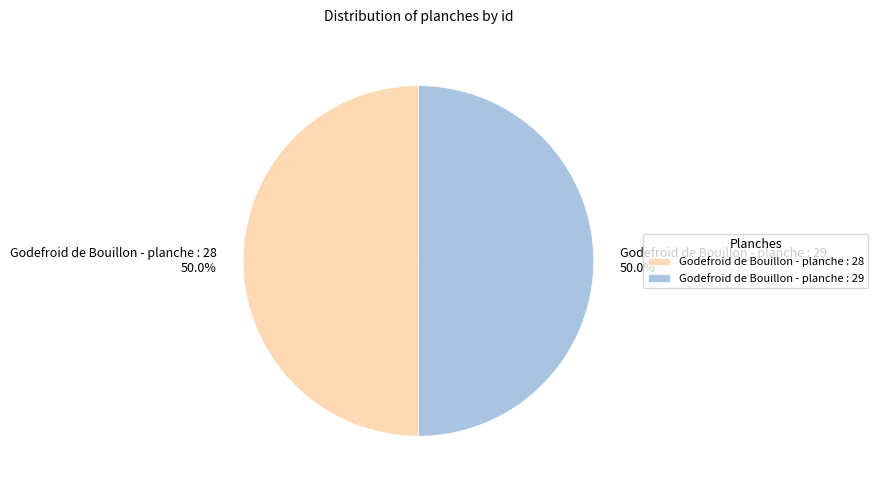

Approximately how many times larger is the value at Godefroid de Bouillon - planche : 28 compared to Godefroid de Bouillon - planche : 29?

1.0